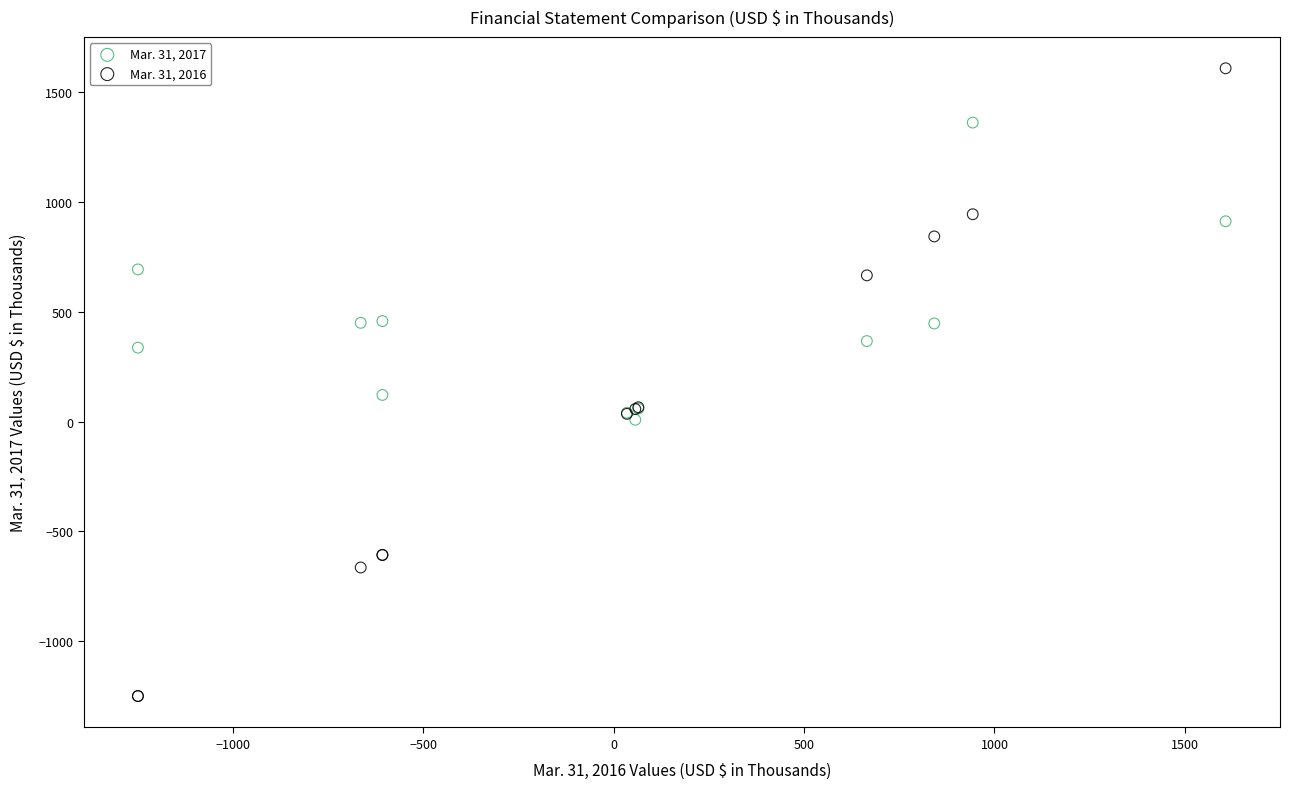

Across all series, what Y value is closest to 179?

121